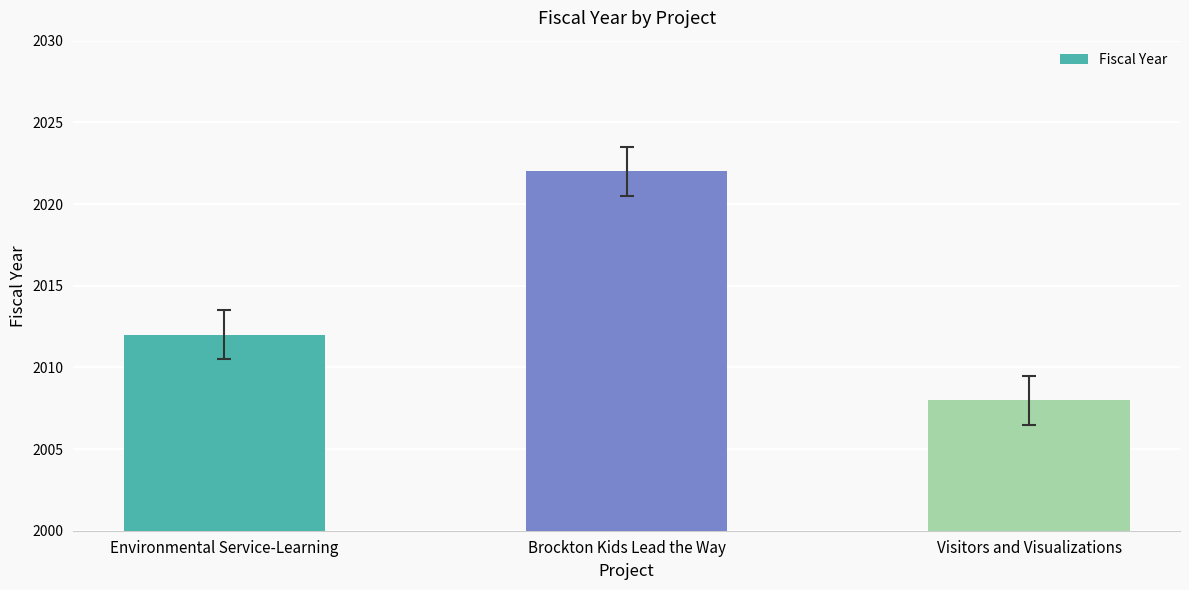

How many values are between 2008 and 2022?

3